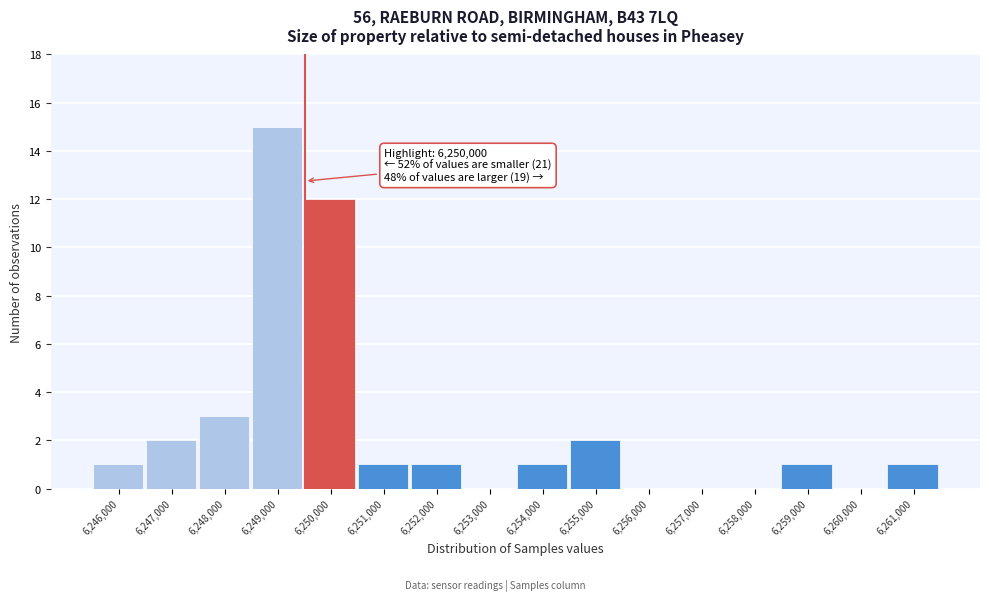

Reading left to right, transcribe all the data shown in this chart.

6,246,000=1	6,247,000=2	6,248,000=3	6,249,000=15	6,250,000=12	6,251,000=1	6,252,000=1	6,253,000=0	6,254,000=1	6,255,000=2	6,256,000=0	6,257,000=0	6,258,000=0	6,259,000=1	6,260,000=0	6,261,000=1